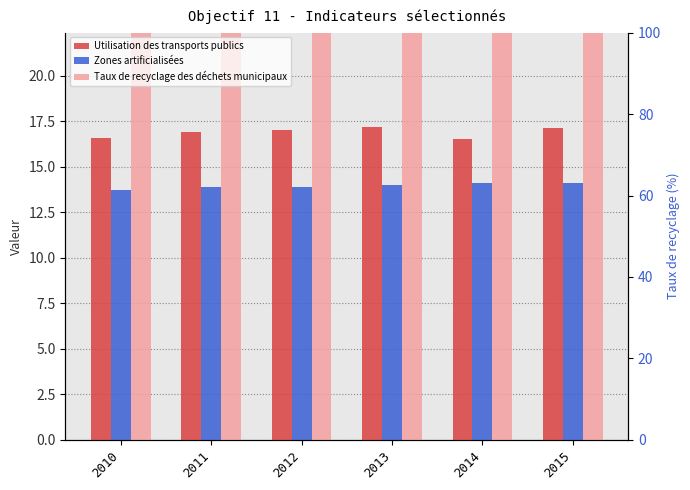

At 2015, list the series in order from smallest to largest.

Zones artificialisées, Utilisation des transports publics, Taux de recyclage des déchets municipaux